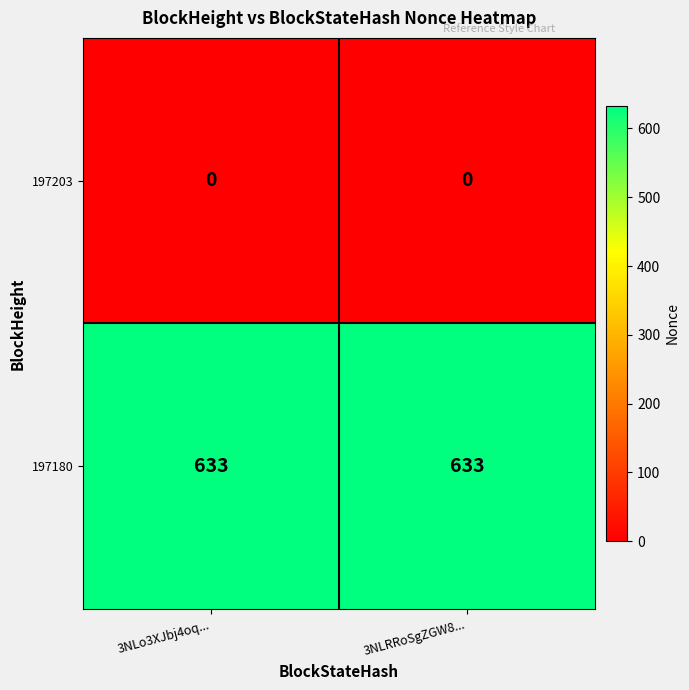

What value does the 197180 series have at 3NLo3XJbj4oq...?

633